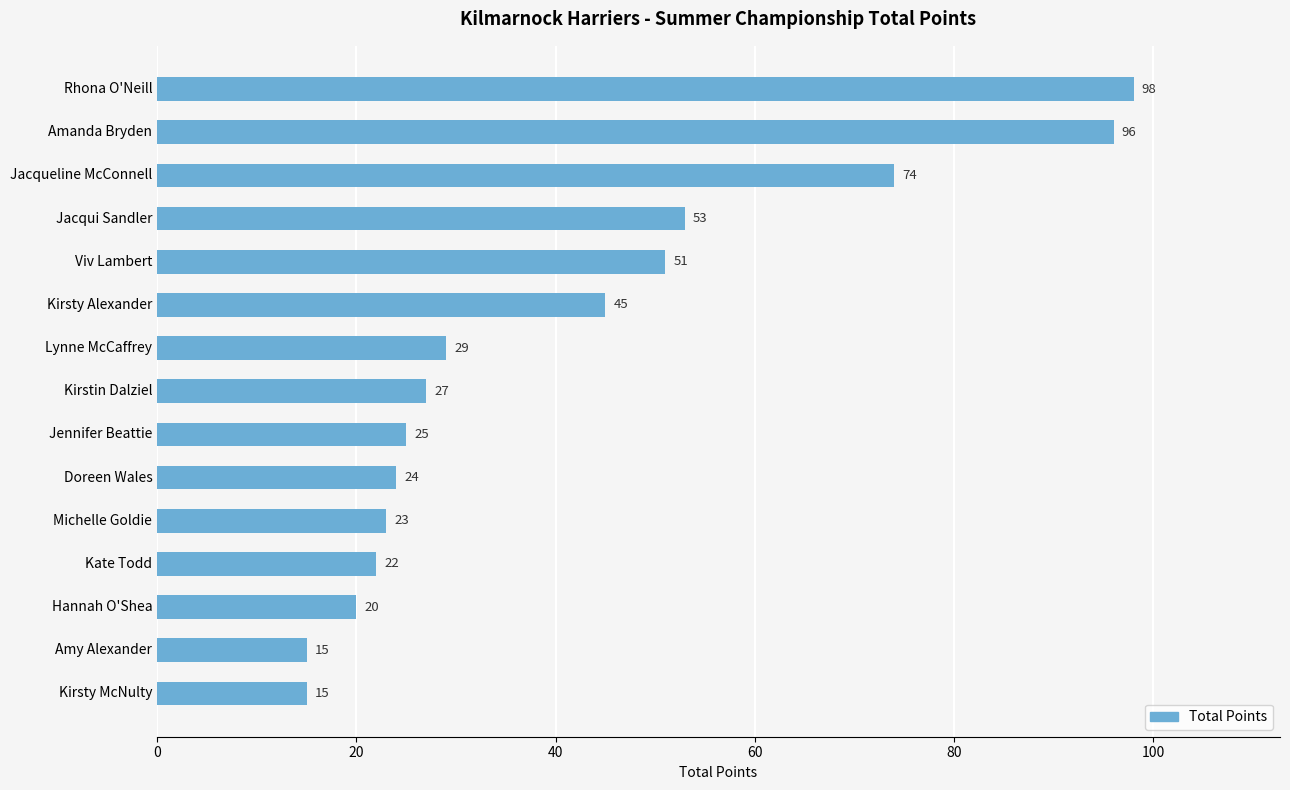

What is the maximum value shown in the chart?

98